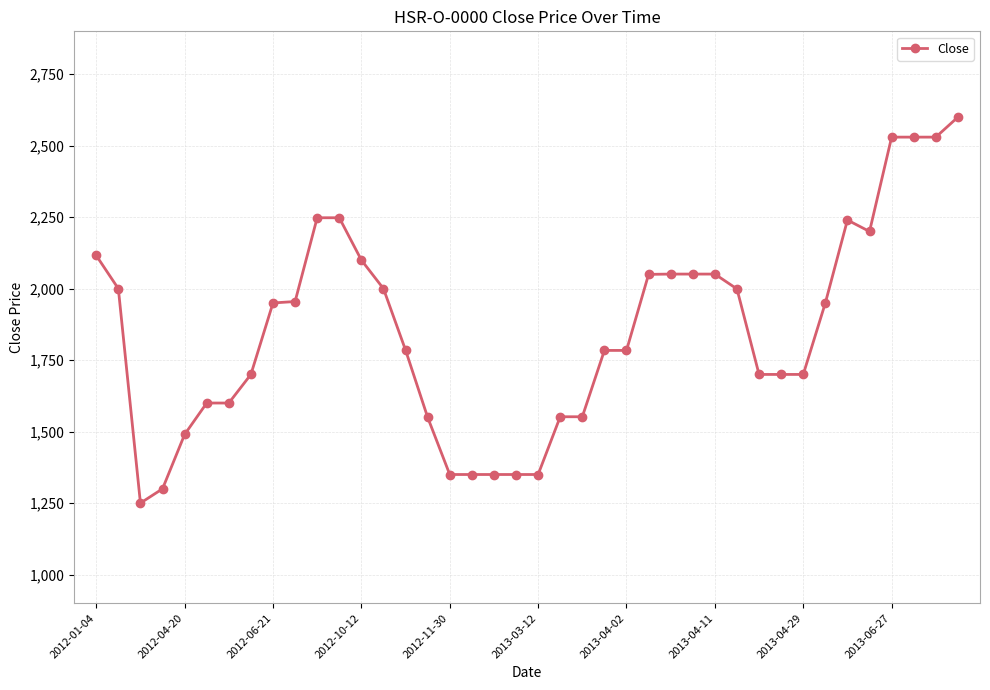

What is the difference between the second highest and second lowest values?

1230